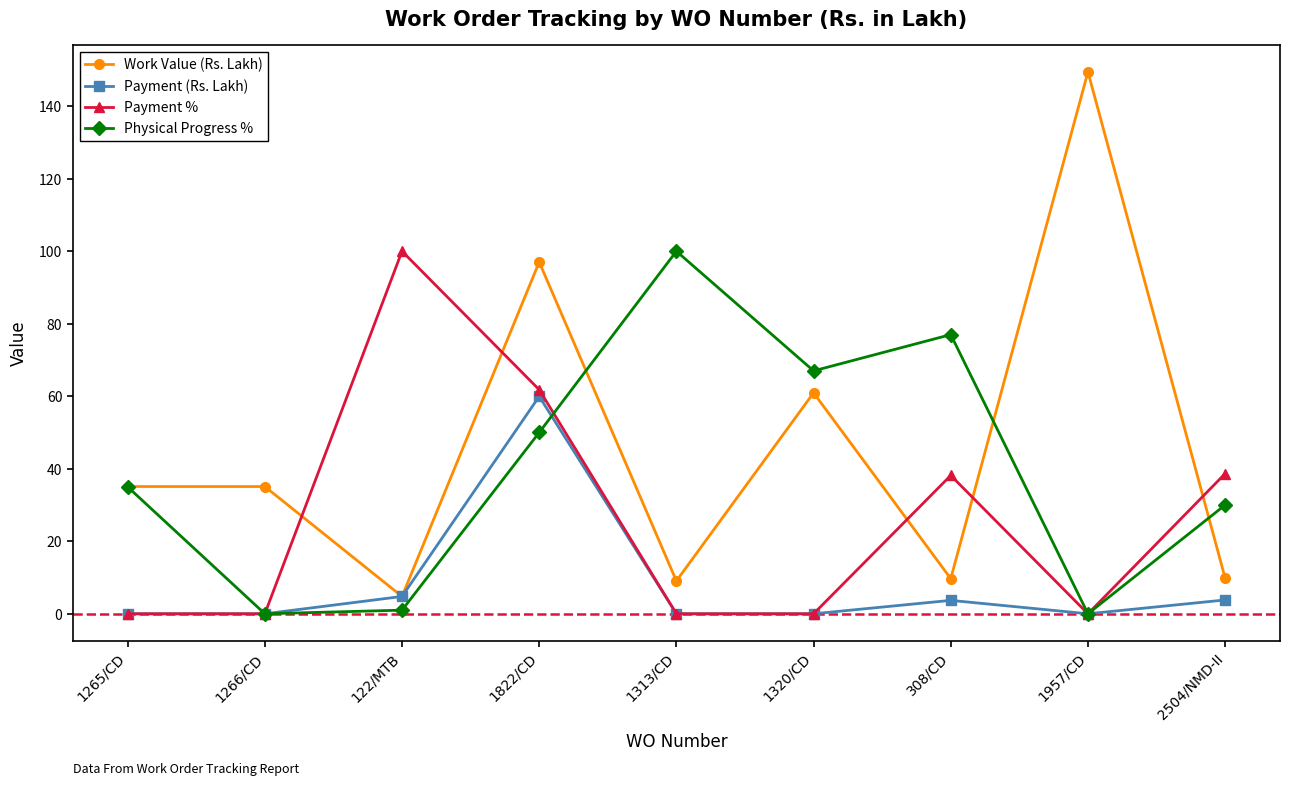

In Work Value (Rs. Lakh), how many points are lower than both neighbors (excluding endpoints)?

3